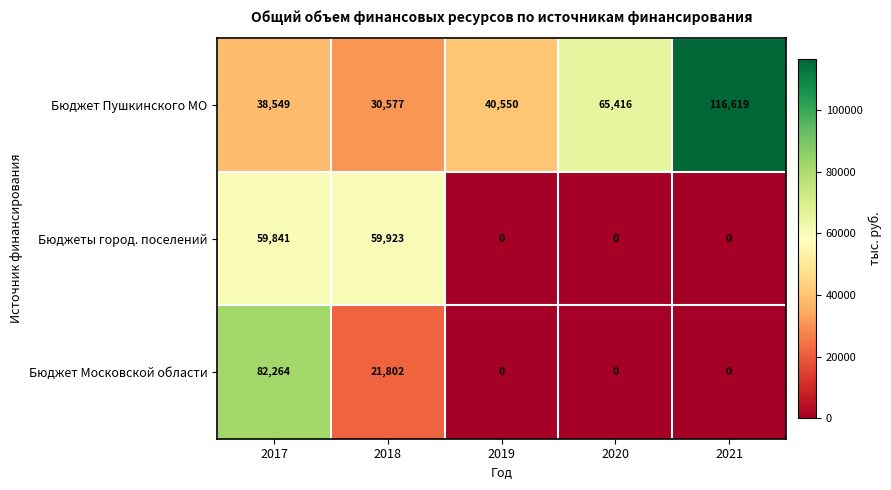

Reading left to right, transcribe all the data shown in this chart.

Бюджет Пушкинского МО: 2017=38549	2018=30577	2019=40550	2020=65416	2021=116619
Бюджеты город. поселений: 2017=59841	2018=59923	2019=0	2020=0	2021=0
Бюджет Московской области: 2017=82264	2018=21802	2019=0	2020=0	2021=0